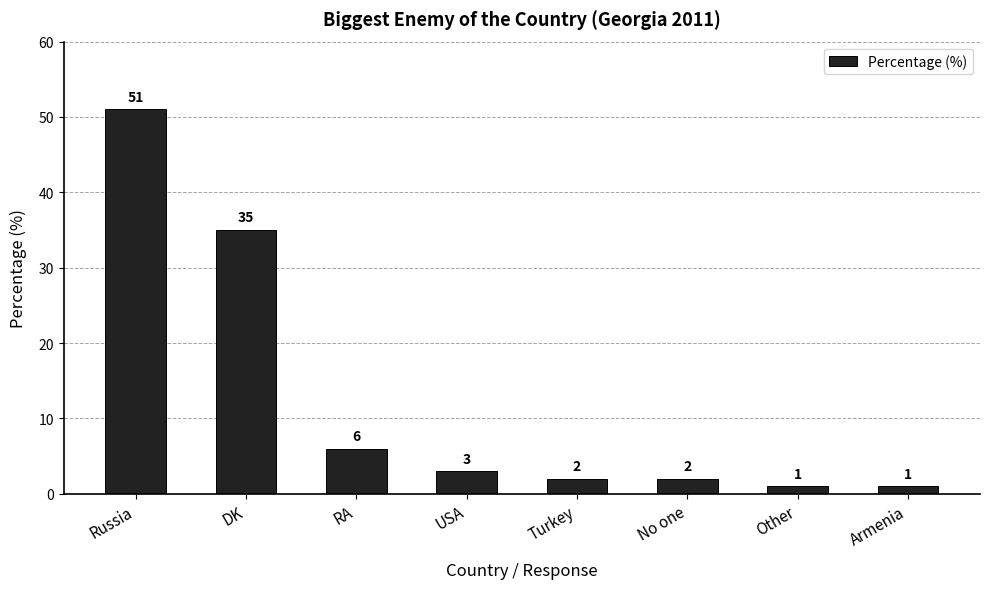

Does the chart contain any negative values?

No